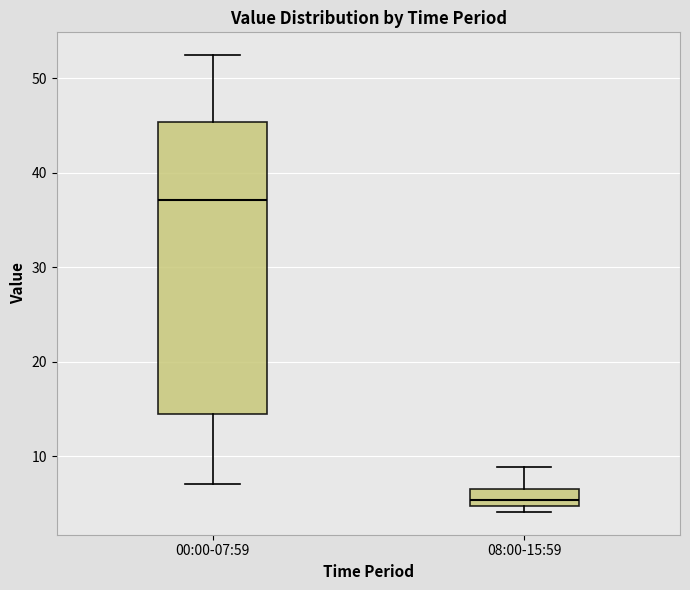

Which box has the highest median line?

00:00-07:59